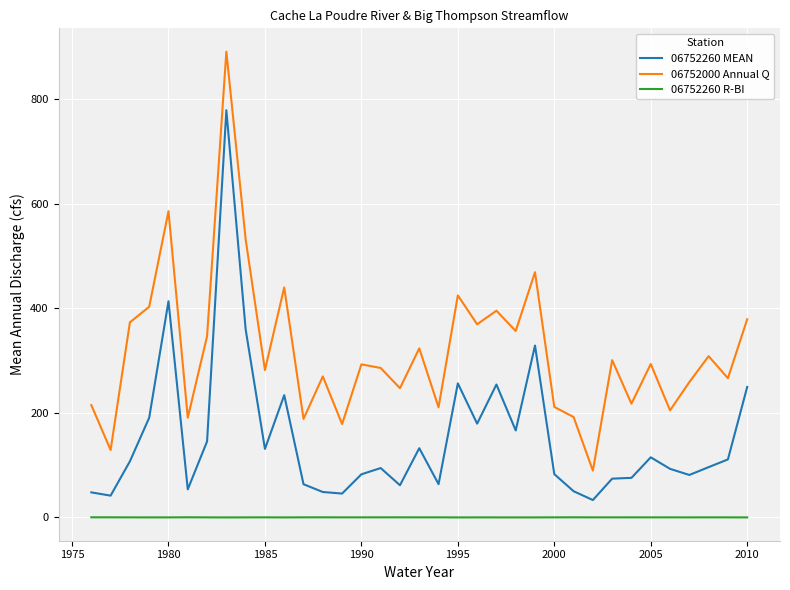

In 06752260 R-BI, how many points are higher than both neighbors (excluding endpoints)?

10